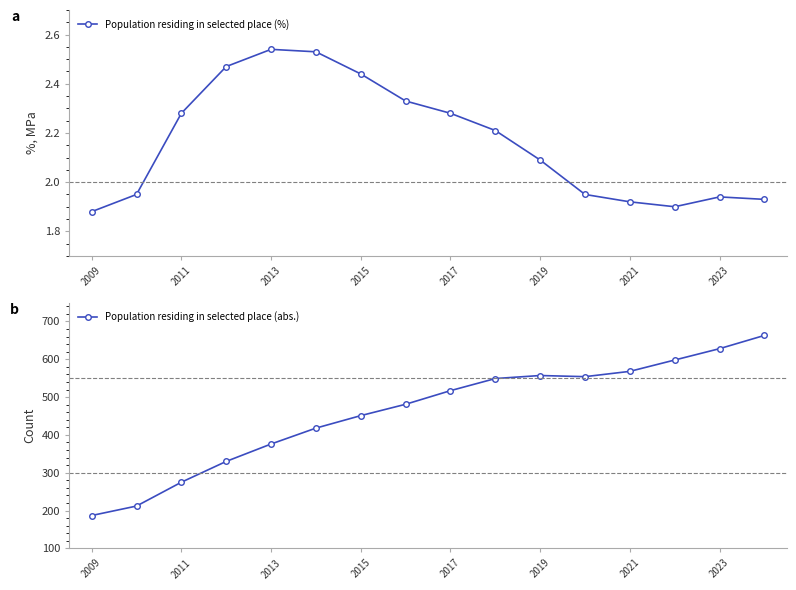

True or false: Population residing in selected place (abs.) and Population residing in selected place (%) intersect in this chart.

False